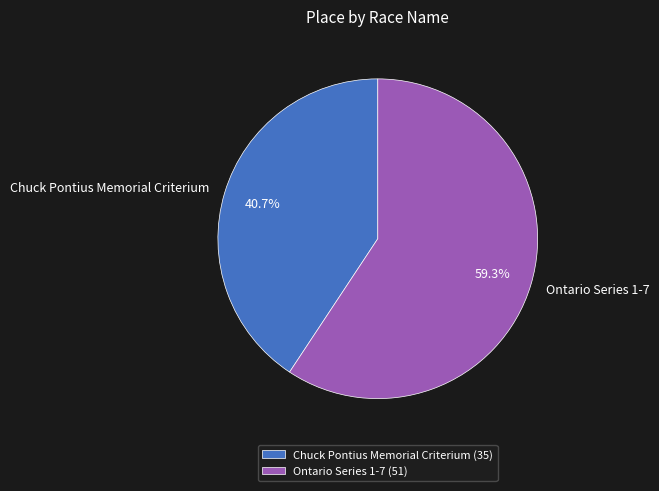

To the nearest percent, what percentage of the pie is Ontario Series 1-7?

59%